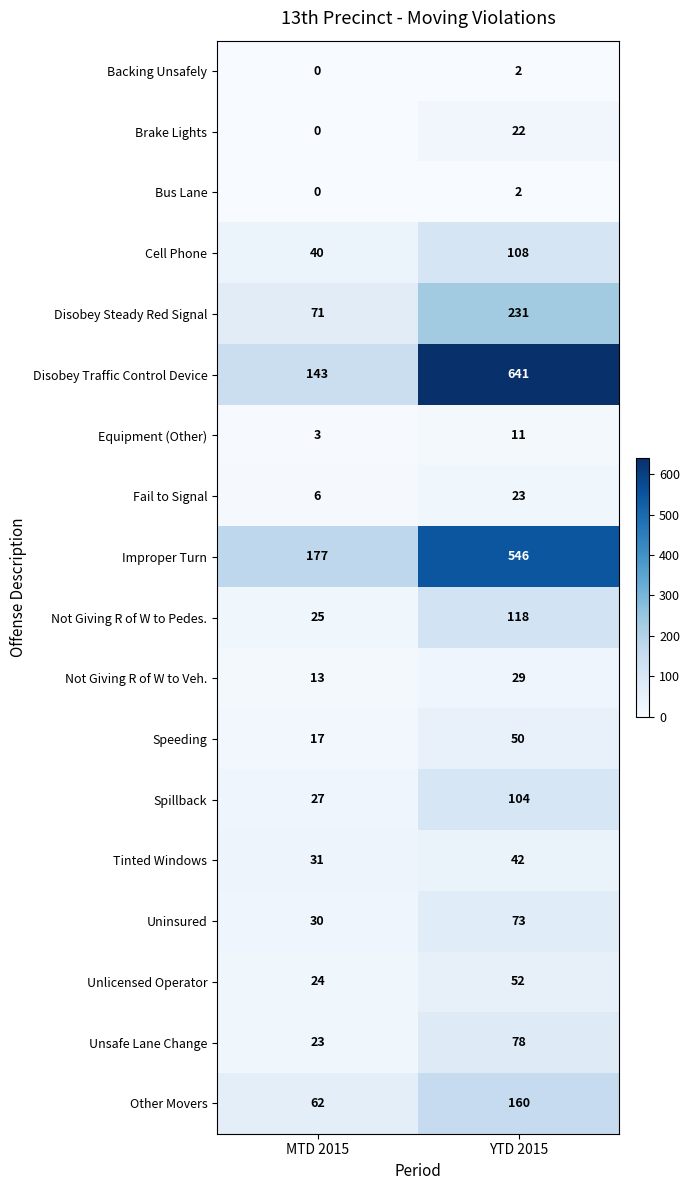

What is the sum of all Spillback values?

131